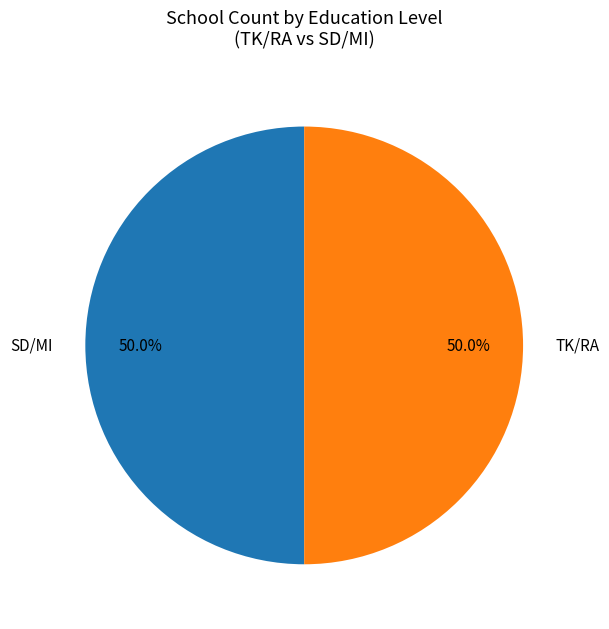

Do TK/RA and SD/MI together represent more than half of the pie?

Yes